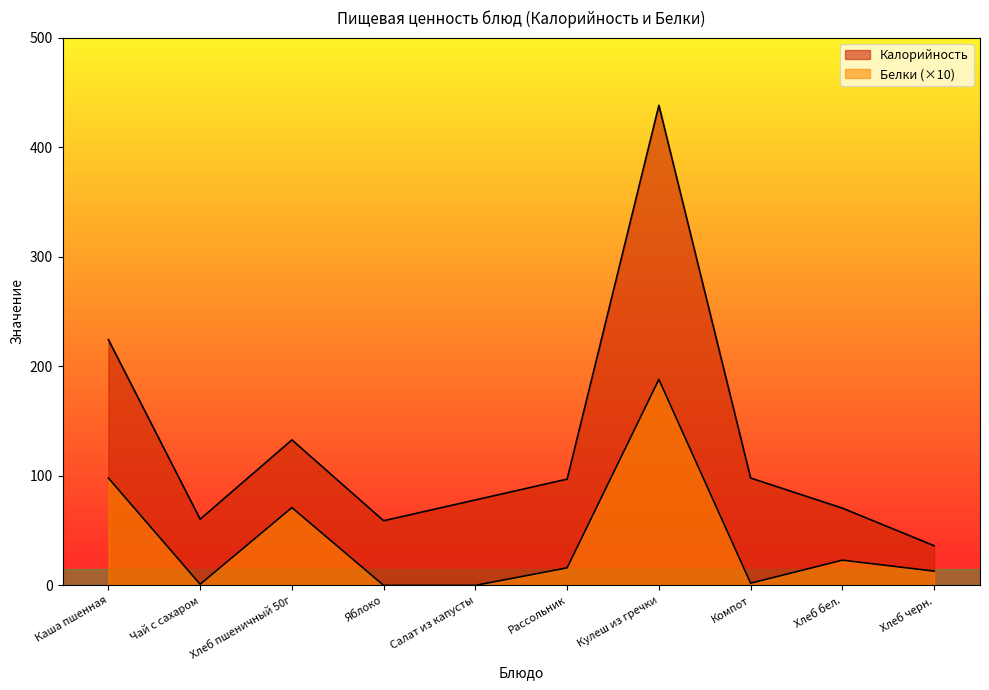

The value of Белки at Салат из капусты is 0.0. True or false?

True